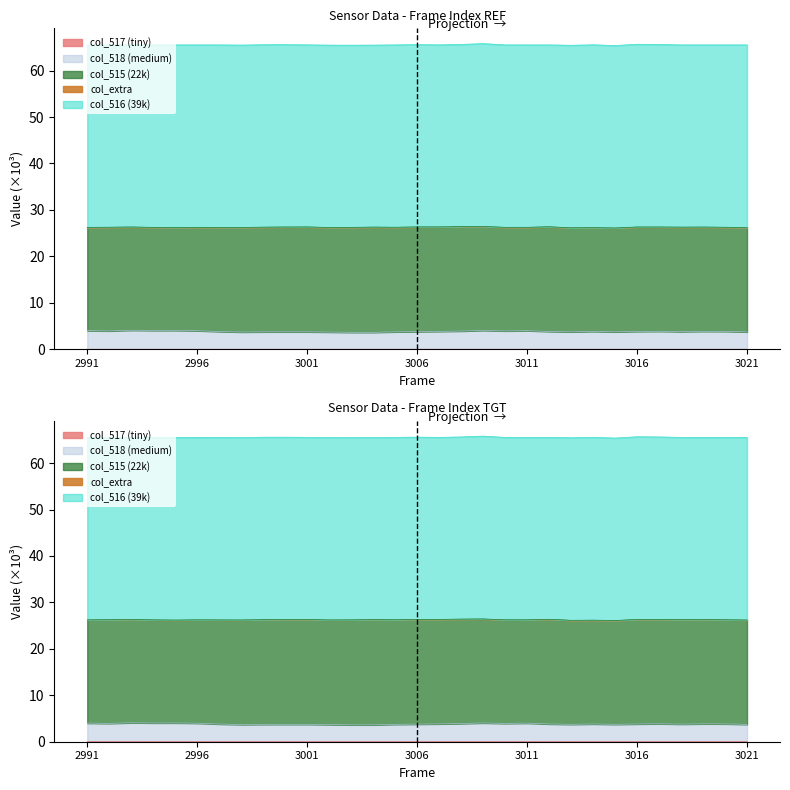

What is the approximate value of col_518 at 3021?

3.7